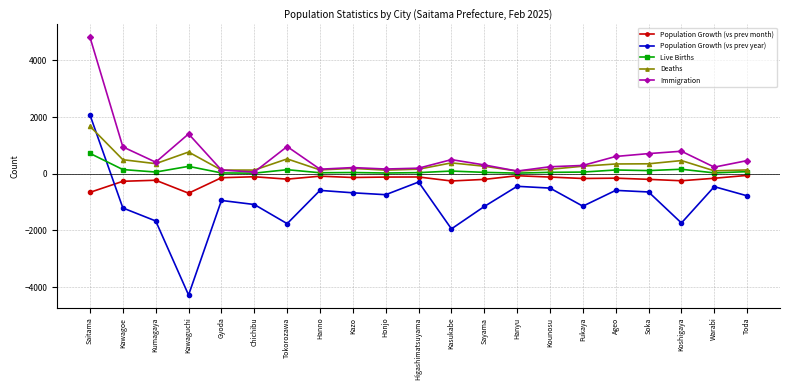

How many data points in Population Growth (vs prev month) are above -160?

10